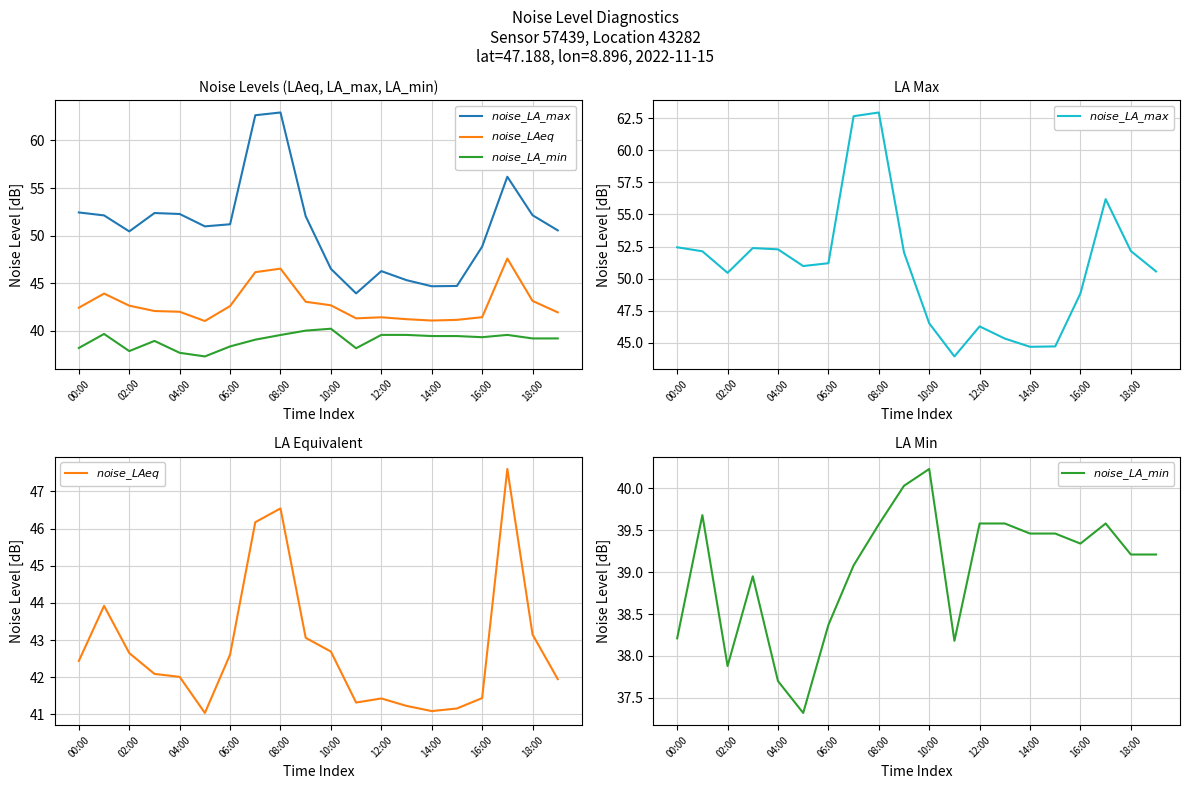

At which label does $noise\_LAeq$ reach its peak?

17